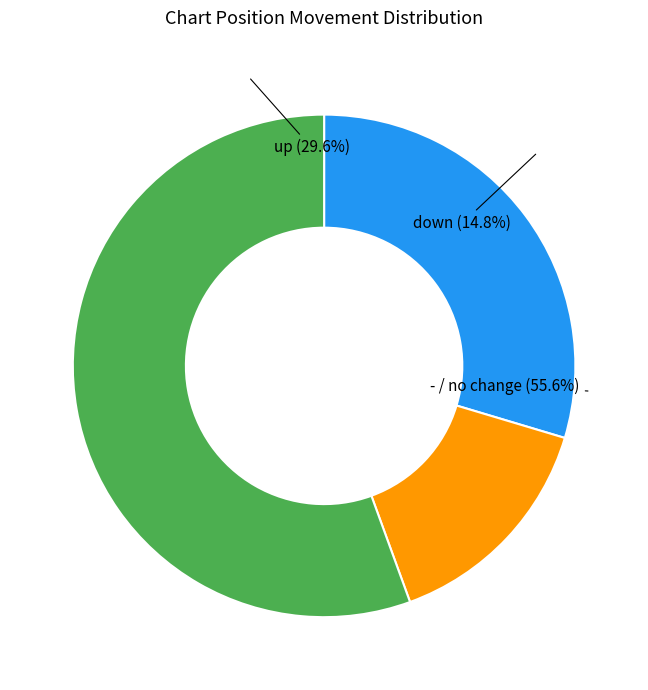

Is there any slice that represents more than half of the pie?

Yes